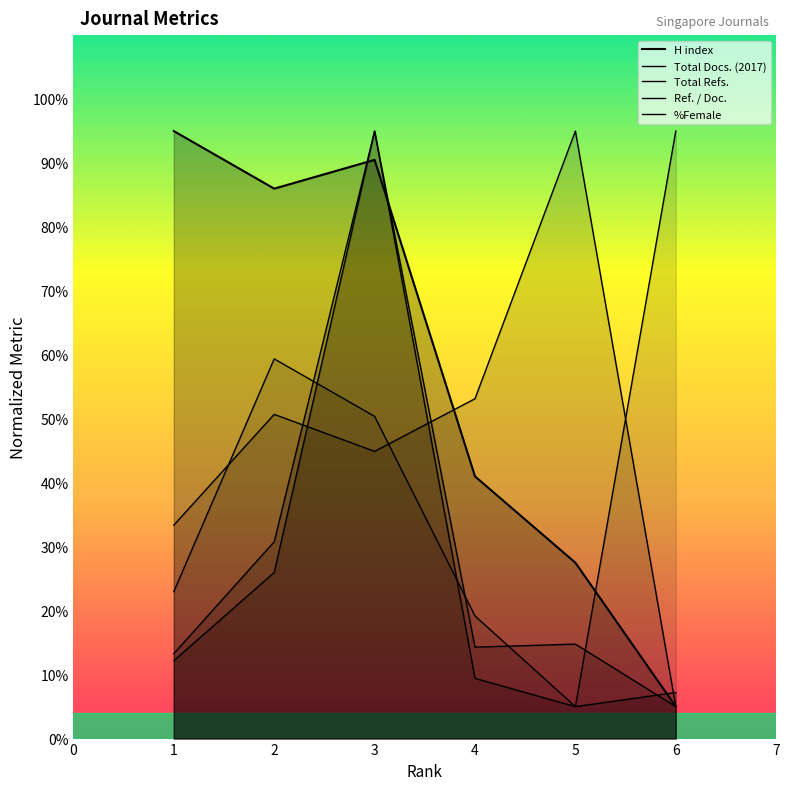

How many data points in Total Refs. are above 14?

4